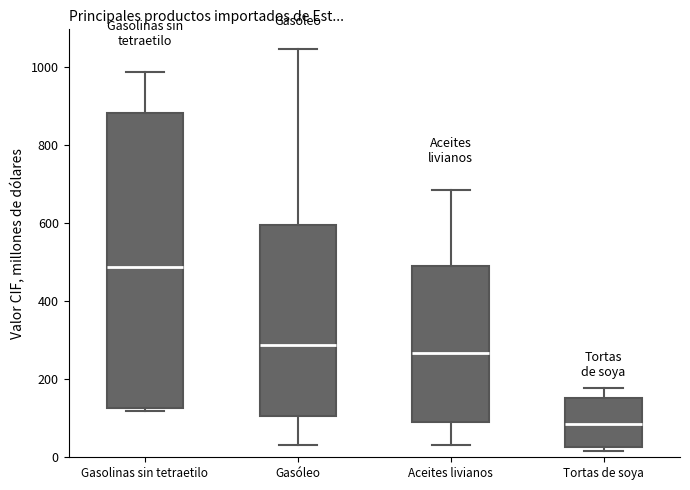

Reading left to right, transcribe this box plot: for each box, give where its median line is, the range the box spans, and where its two whiskers end, as read against the y-axis. The values are not printed on the chart, so give them approximately, as read against the axis.

Gasolinas sin tetraetilo: median 480, box 120 to 880, whiskers 120 (just below the box's lower edge) to 980
Gasóleo: median 280, box 100 to 600, whiskers 40 to 1040
Aceites livianos: median 260, box 100 to 500, whiskers 40 to 680
Tortas de soya: median 80, box 20 to 160, whiskers 20 (just below the box's lower edge) to 180